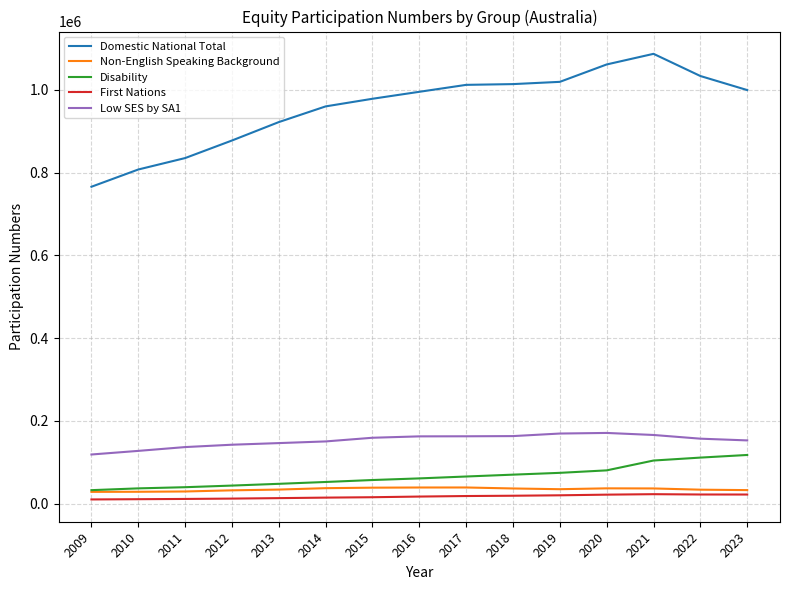

True or false: Domestic National Total and Disability cross at least once.

False